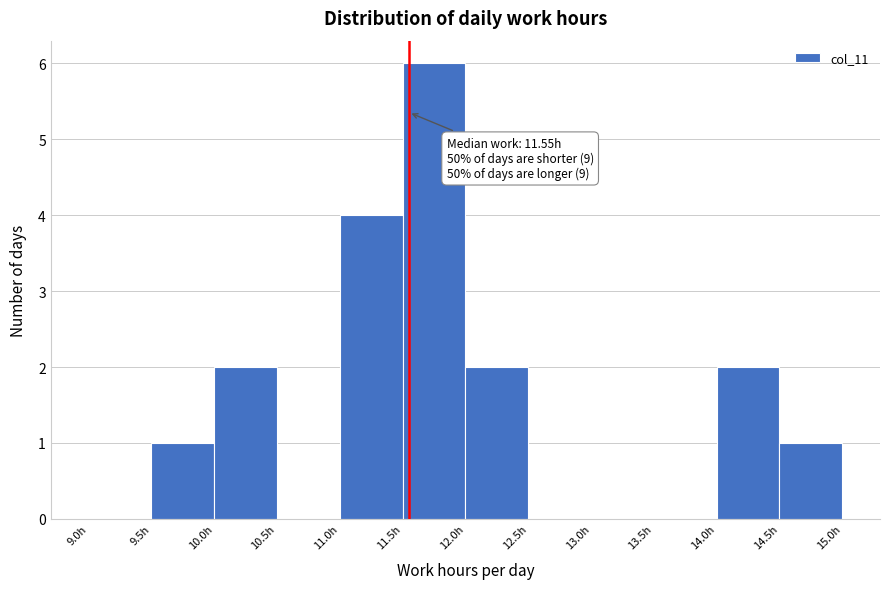

Over which range of the x-axis is the bar tallest?

11.5 to 12.0